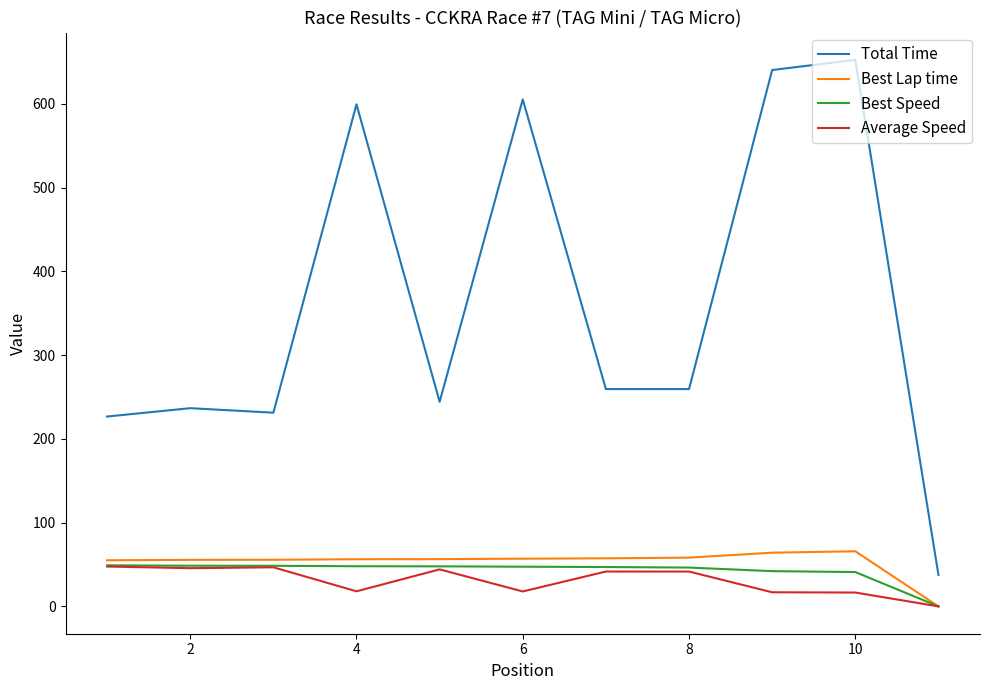

What is the minimum value for Total Time?

37.6